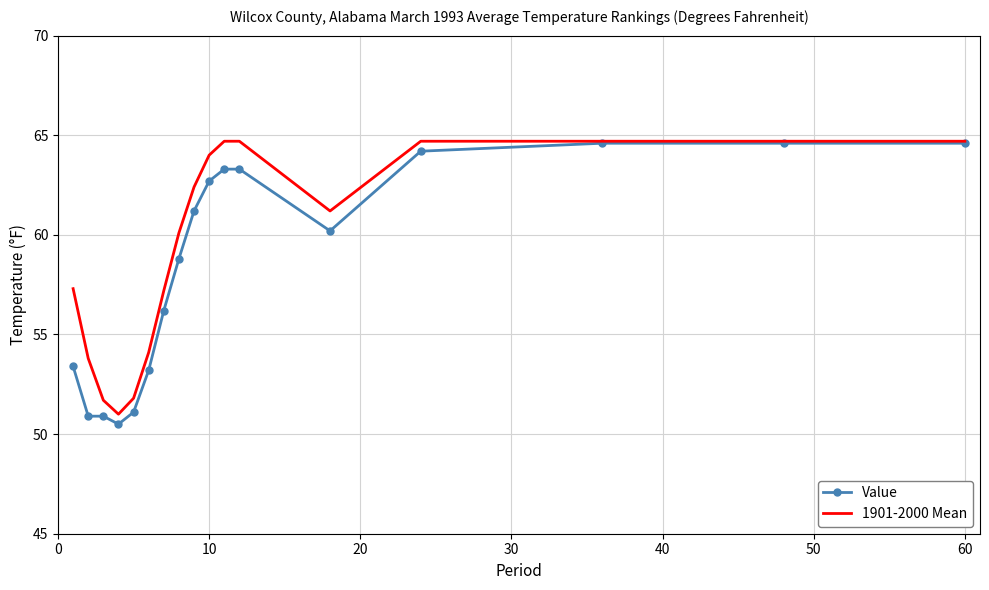

What is the maximum value for Value?

64.6